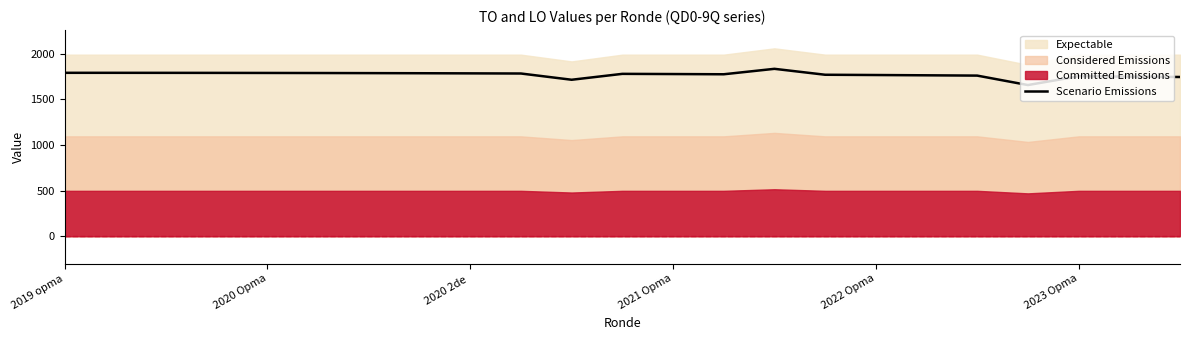

The value of Scenario Emissions at 2021 Opma is 2602.4. True or false?

False